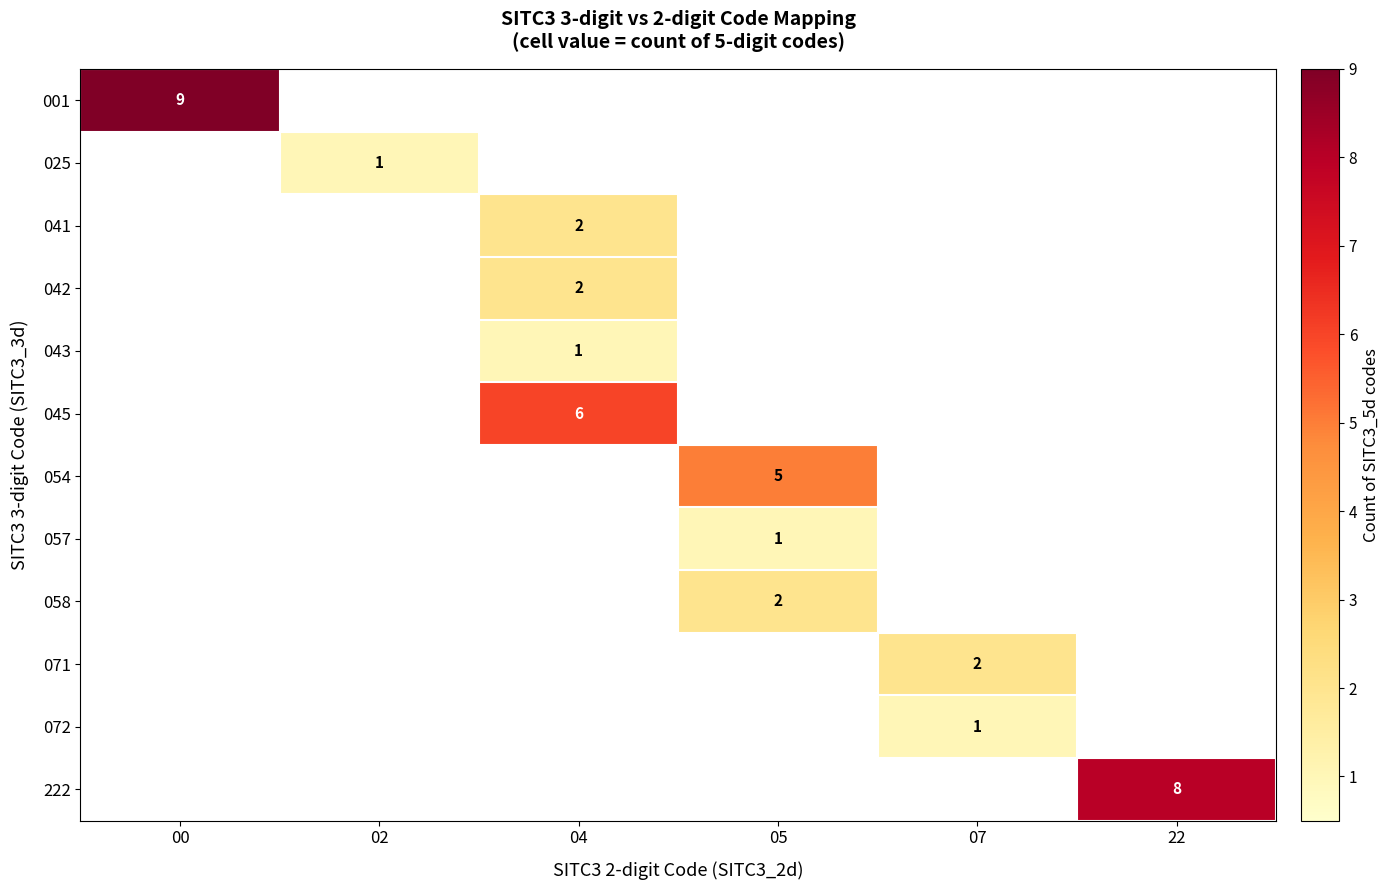

The 058 series shows 1 at 05. True or false?

False